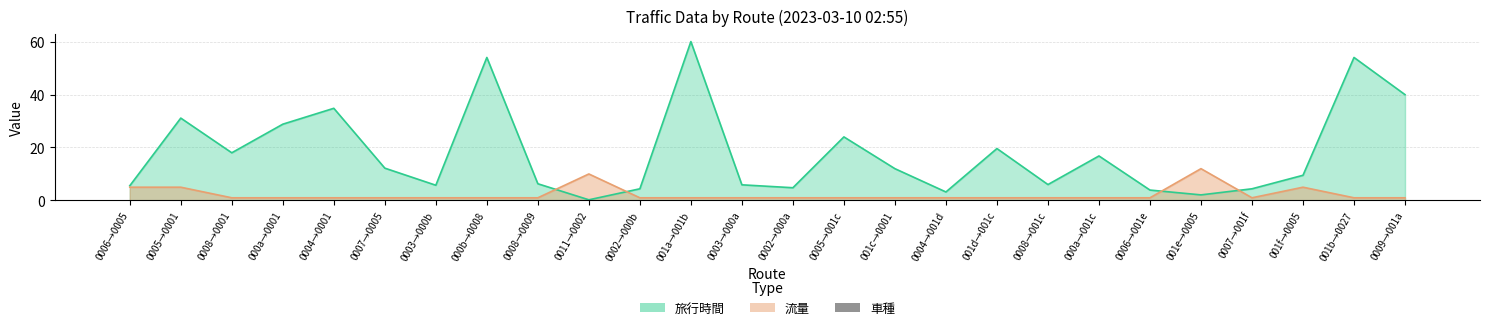

What is the average value of the 流量 series?

2.2